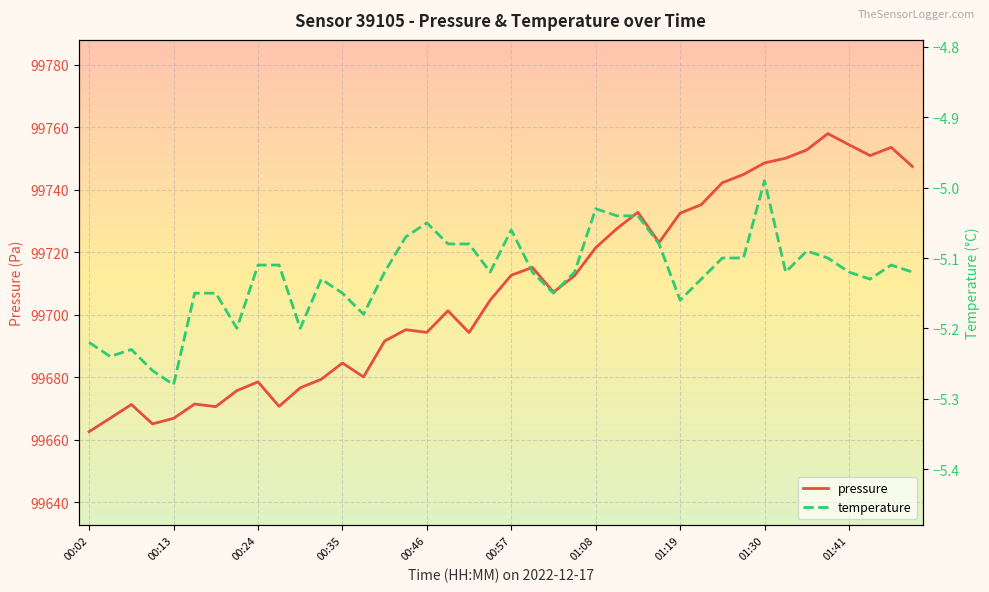

How many data points in temperature are less than -5?

39